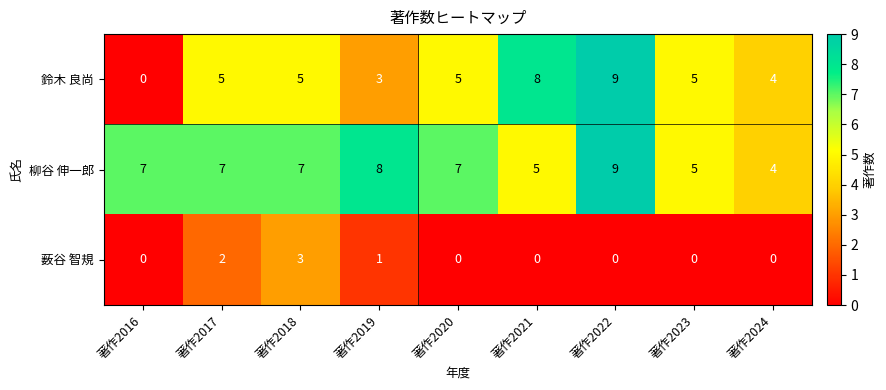

The 鈴木 良尚 series shows 8 at 著作2023. True or false?

False